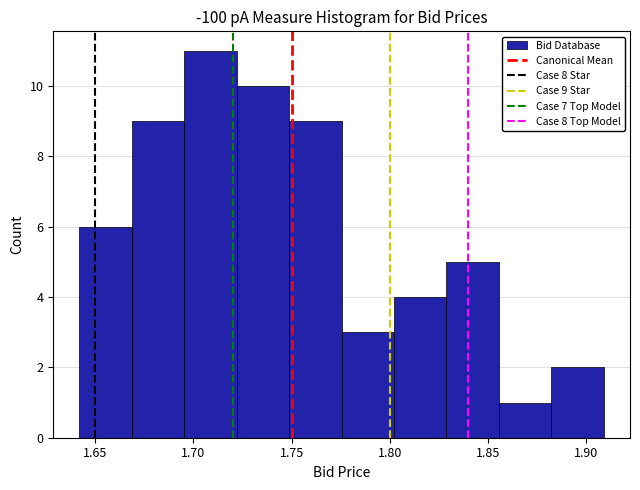

Over which range of the x-axis is the bar tallest?

1.695 to 1.720